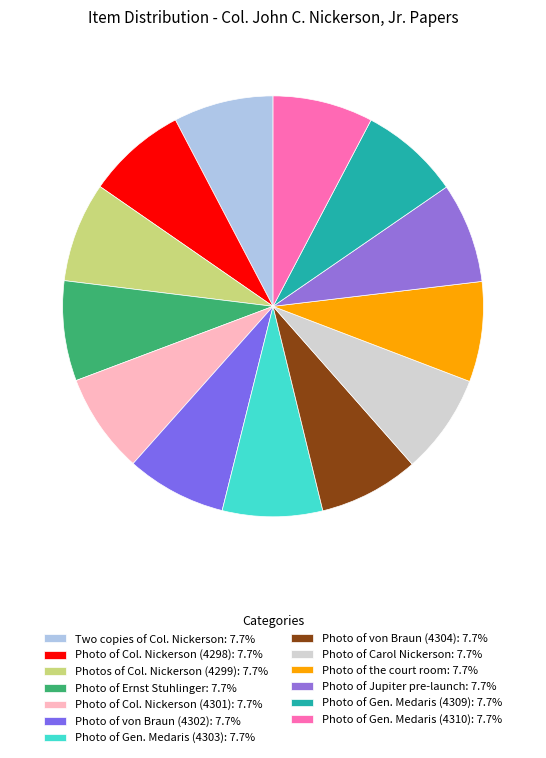

What is the smallest slice in the pie chart?

Two copies of a photo of Colonel John C. Nickerson